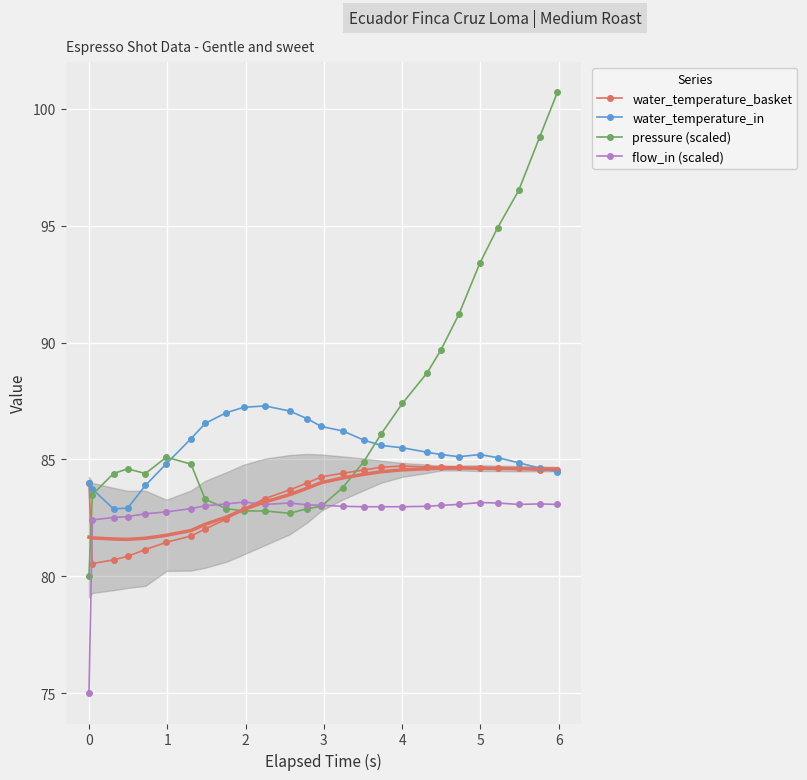

What is the value of the water_temperature_in point at the 25th from the left?

84.6